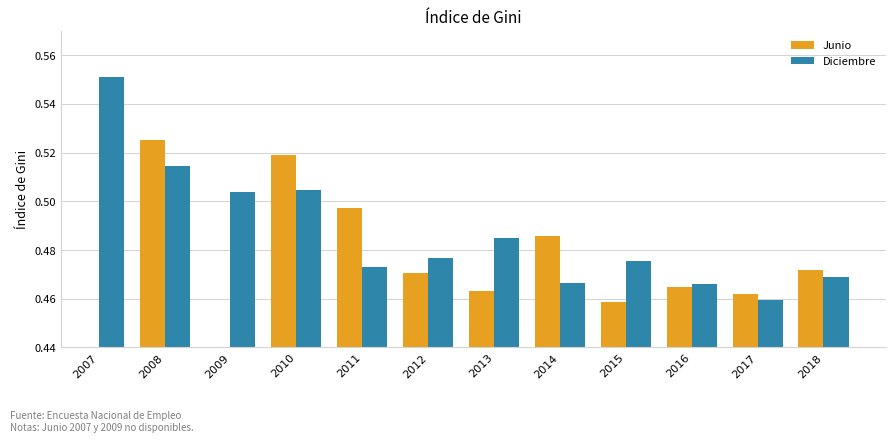

At which category is the sum across all series the highest?

2008